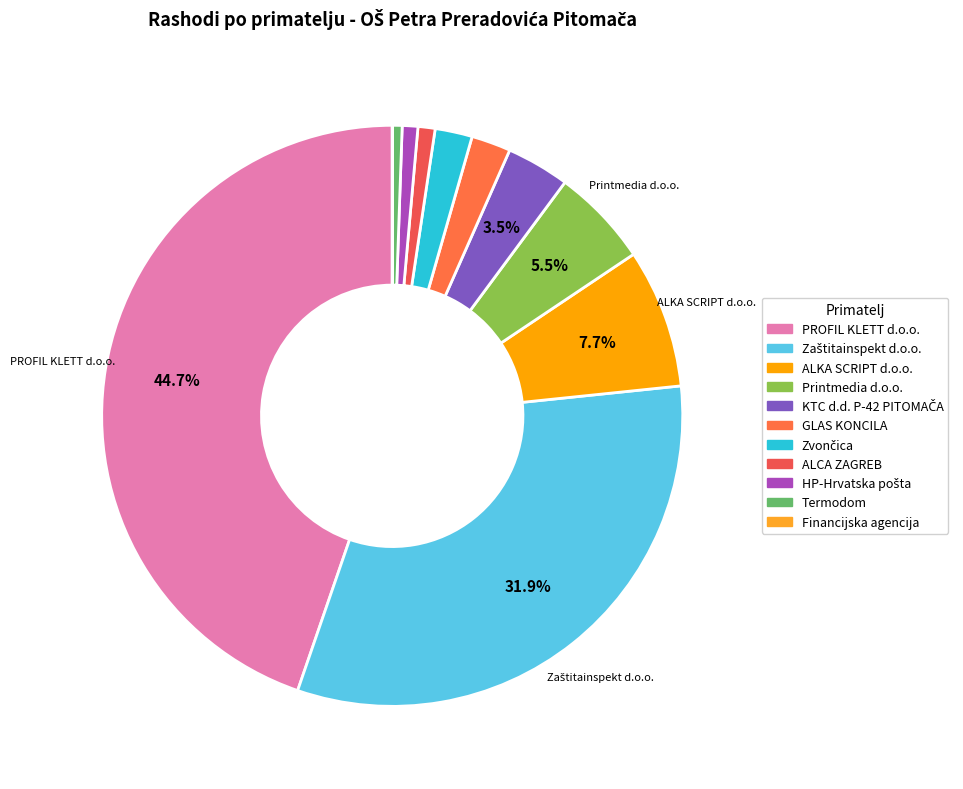

How many slices are in this pie chart?

11